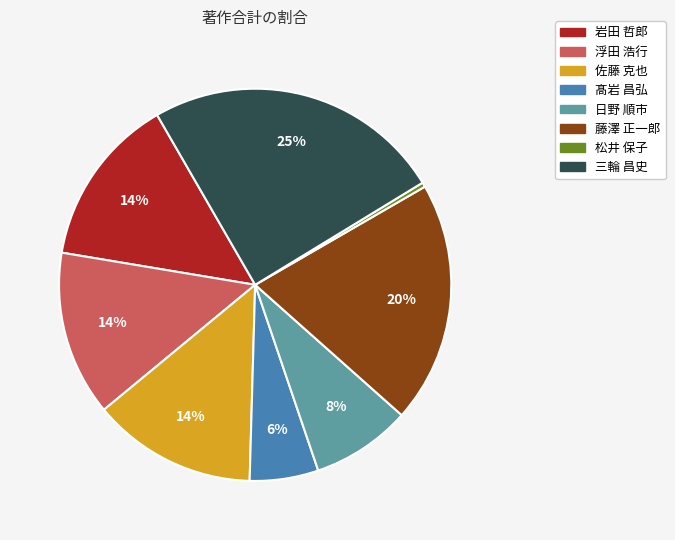

Combined, do 浮田 浩行 and 藤澤 正一郎 account for over 50%?

No